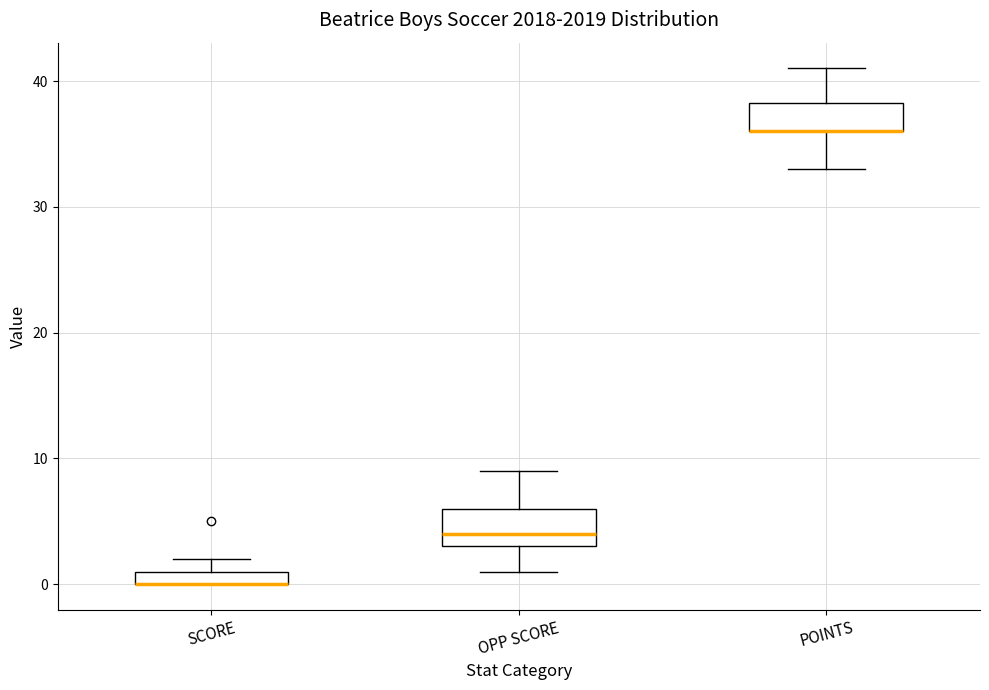

Where is the lower edge of the box for SCORE on the y-axis? The values are not printed on the chart, so give them approximately, as read against the axis.

0